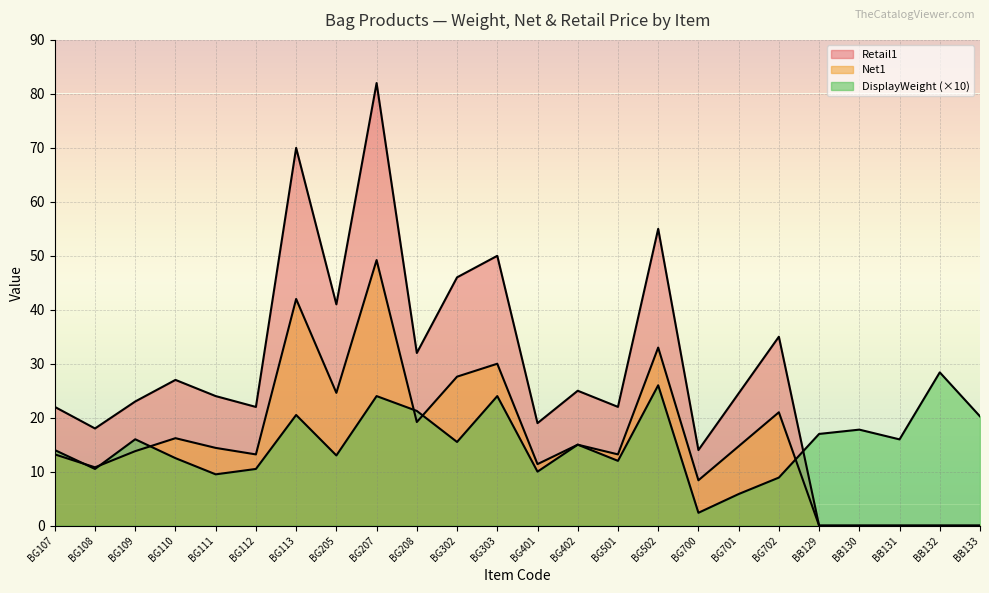

How many values in the DisplayWeight series are below 15?

11